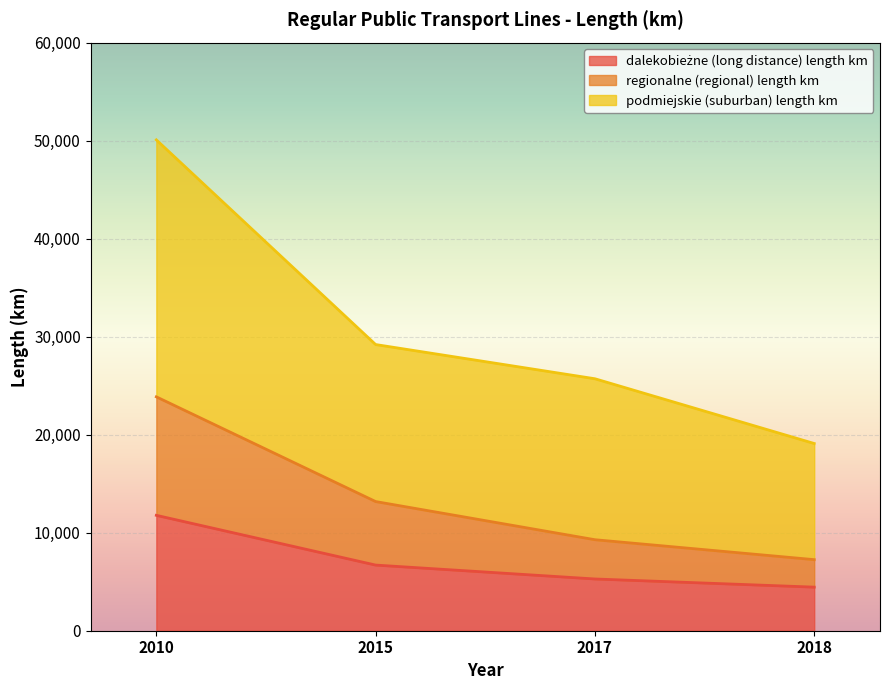

List the series in order of their overall mean, lowest first.

dalekobieżne (long distance) length km, regionalne (regional) length km, podmiejskie (suburban) length km